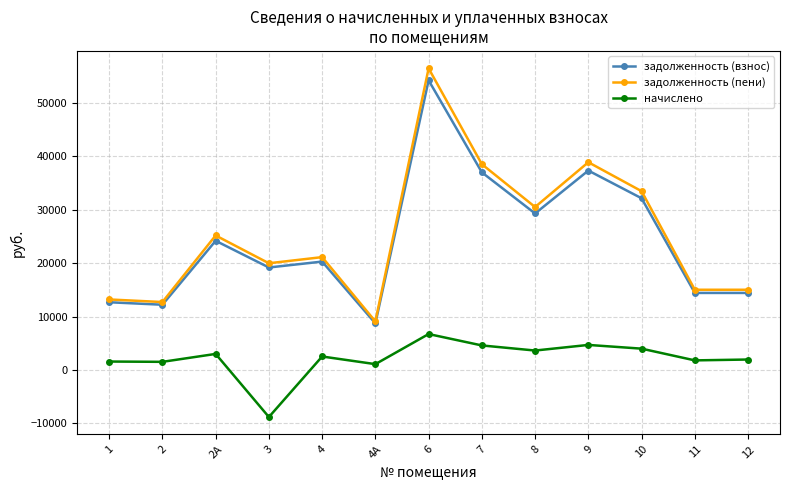

The value of начислено at 8 is 3628.8. True or false?

True